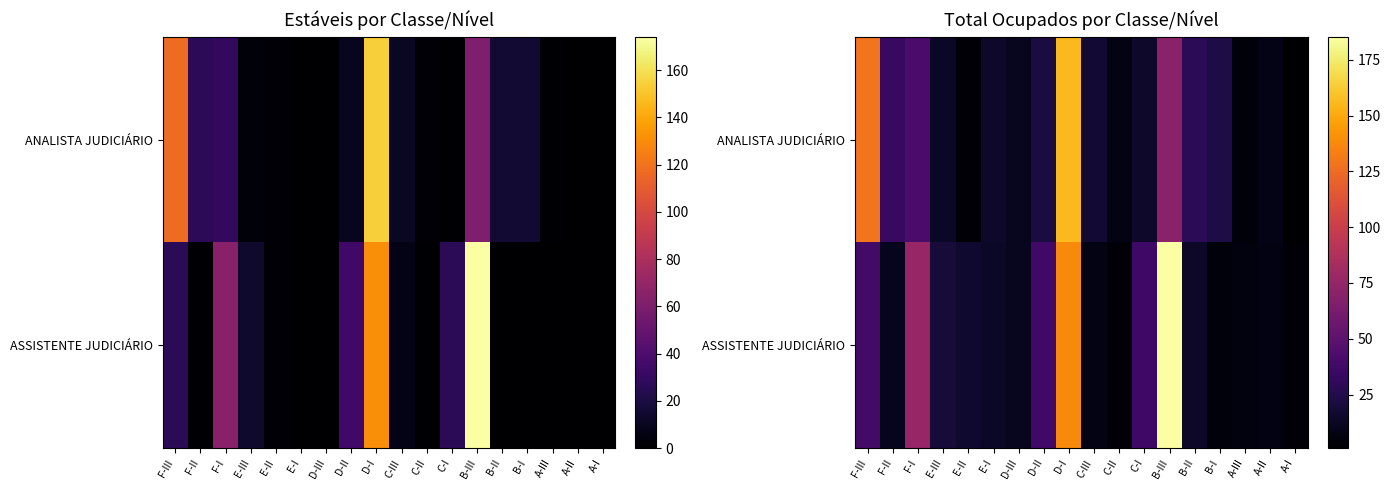

Count the number of data series in this chart.

2